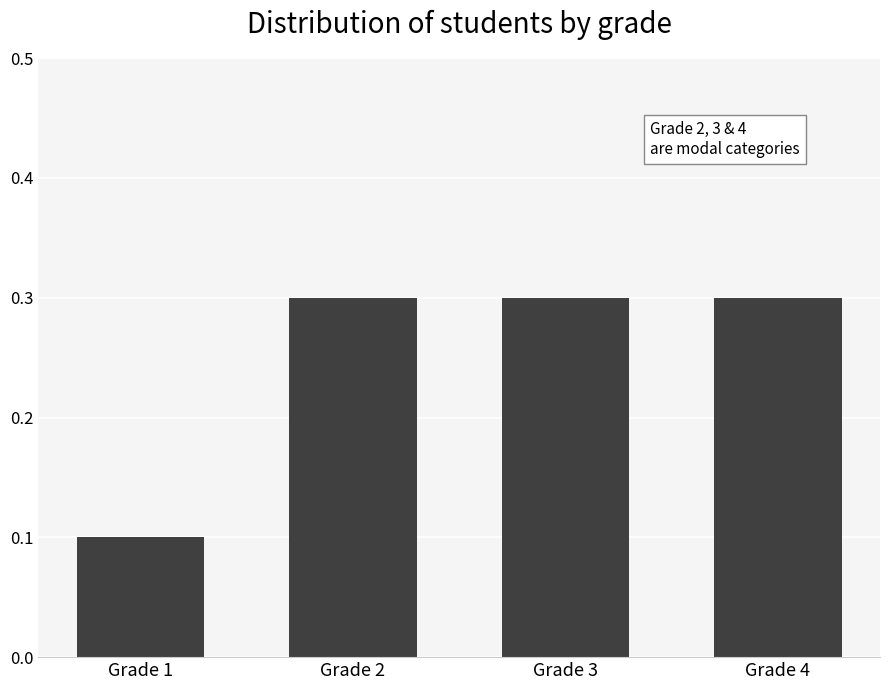

Are the bars horizontal?

No